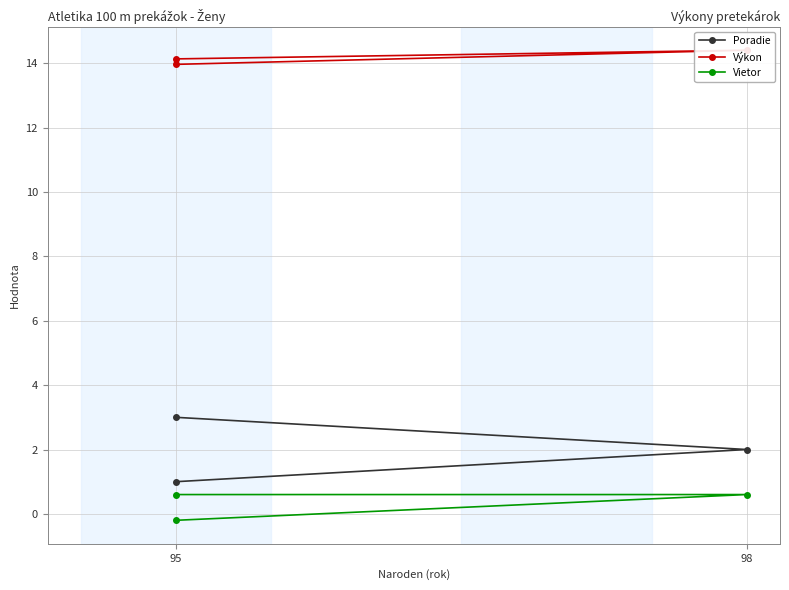

What is the average value of the Poradie series?

2.0